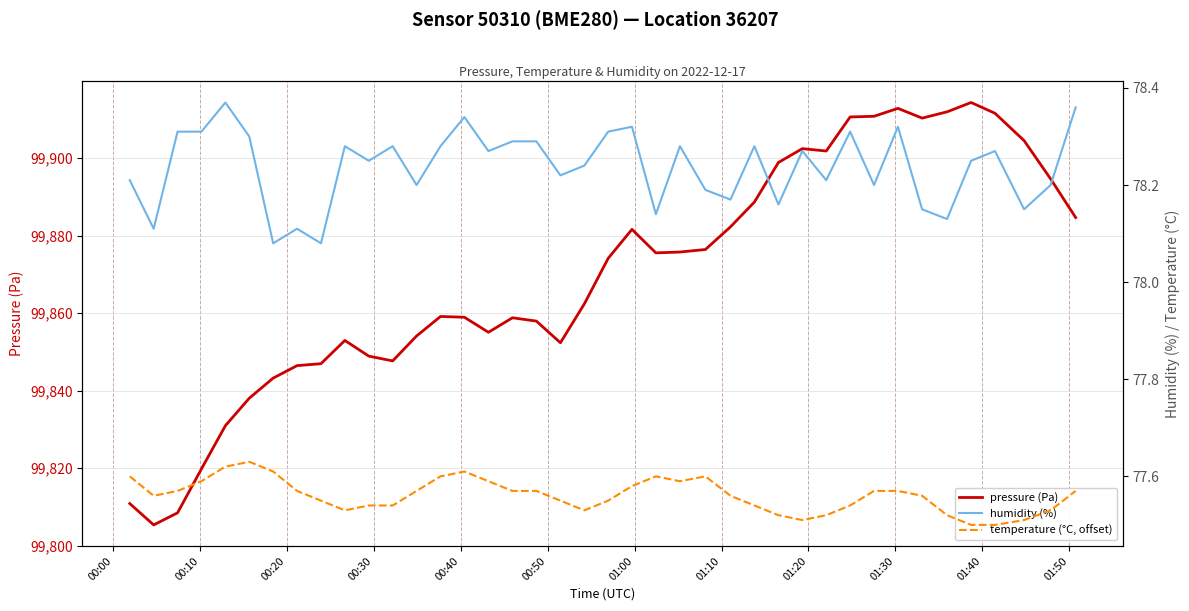

What are all the series names shown in the legend?

pressure (Pa), humidity (%), temperature (°C, offset)